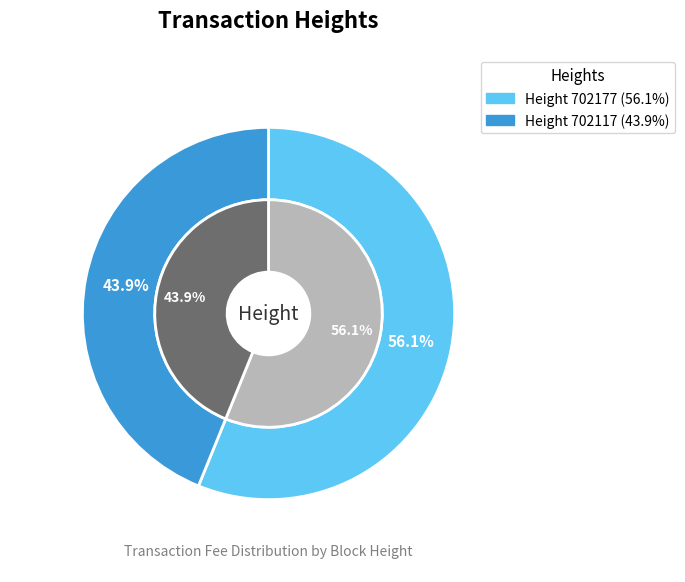

The 702177 slice represents 56% of the pie. True or false?

True